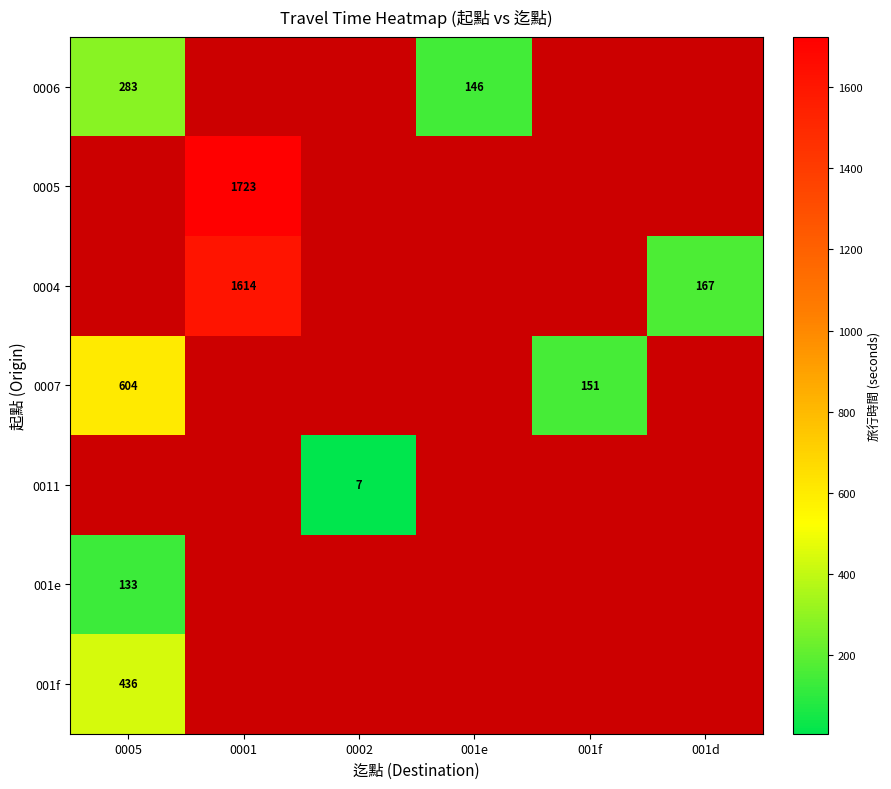

How many positive values does the 001e series have?

1